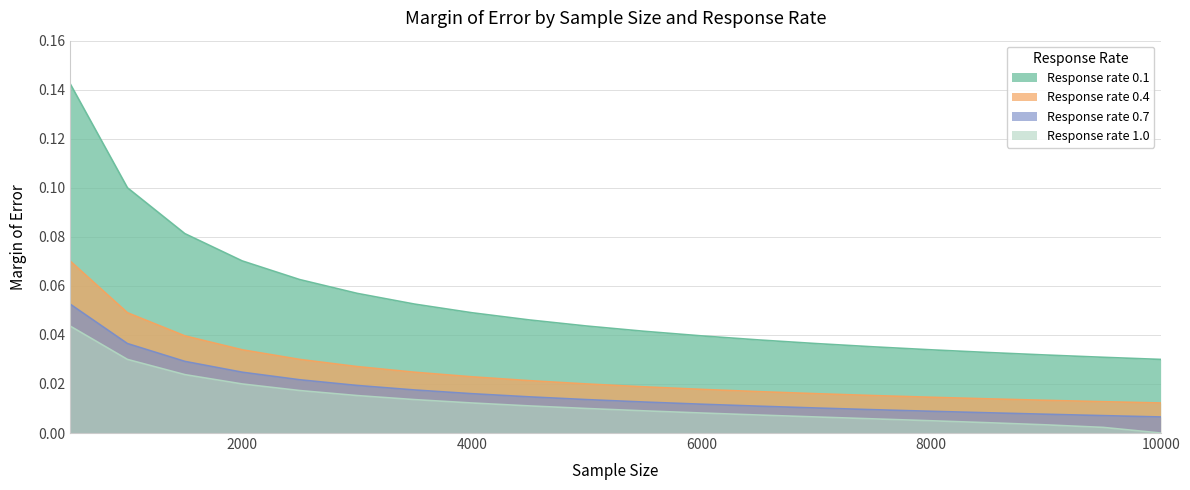

Count the Response rate 0.4 values in the range 0 to 1.

20